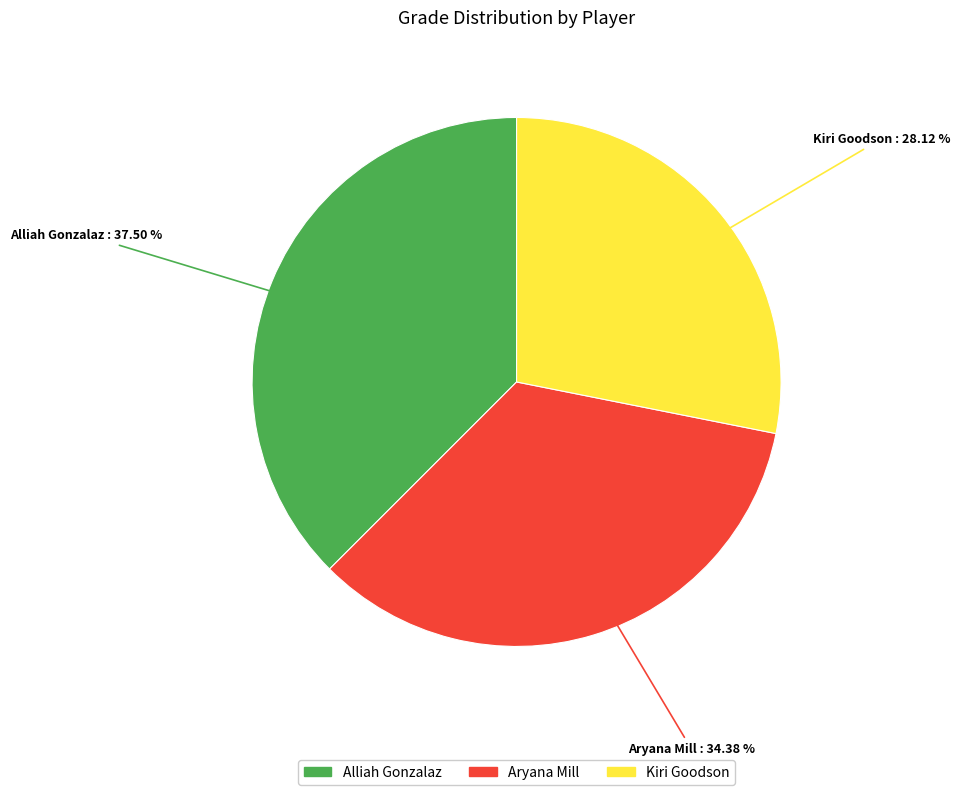

Count the number of slices in the pie.

3